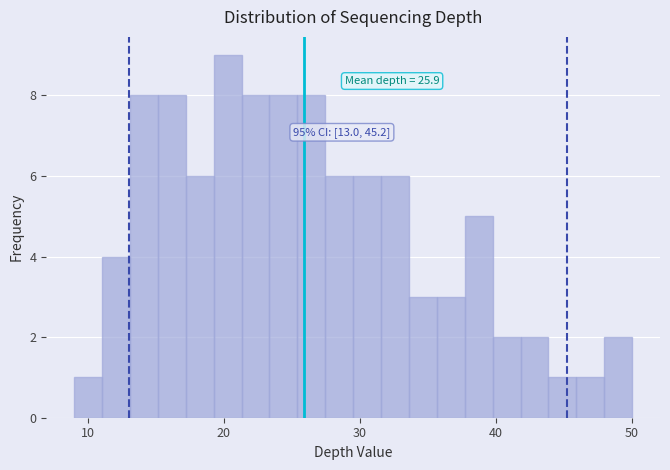

Around what value on the x-axis is the tallest bar? Give the approximate position of its centre, as read against the axis.

20